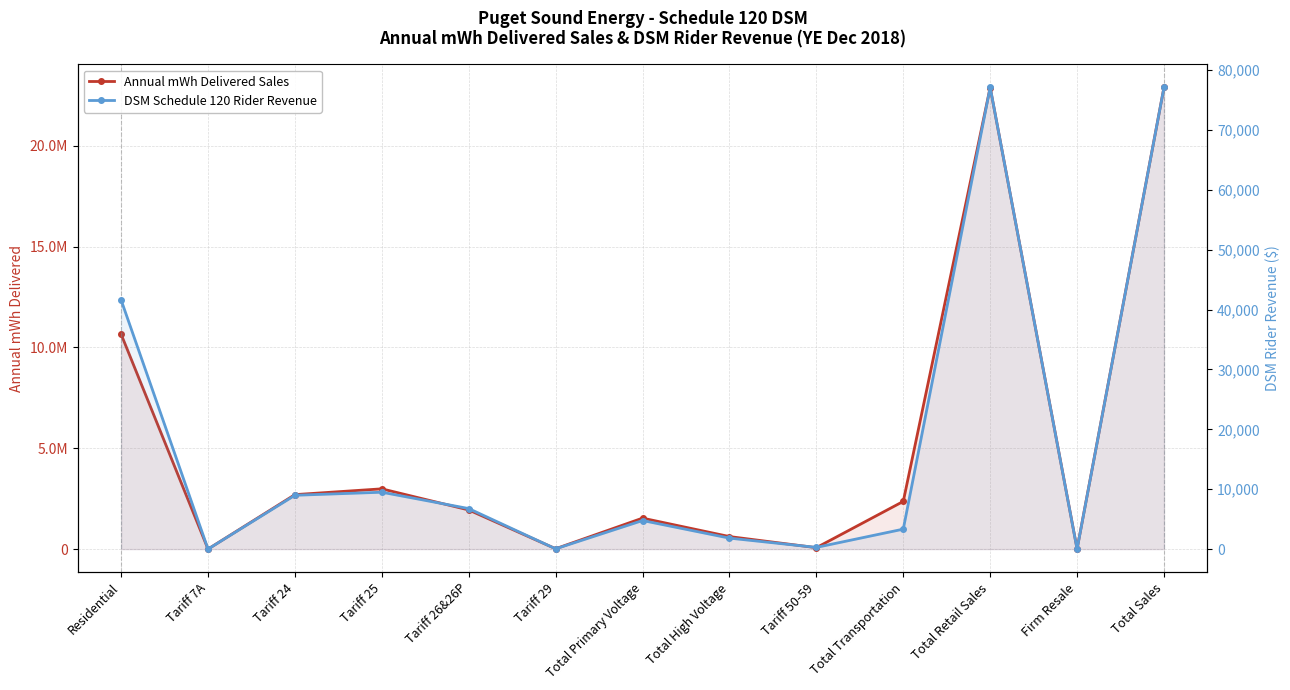

List the series in order of their peak value, lowest first.

DSM Schedule 120 Rider Revenue, Annual mWh Delivered Sales